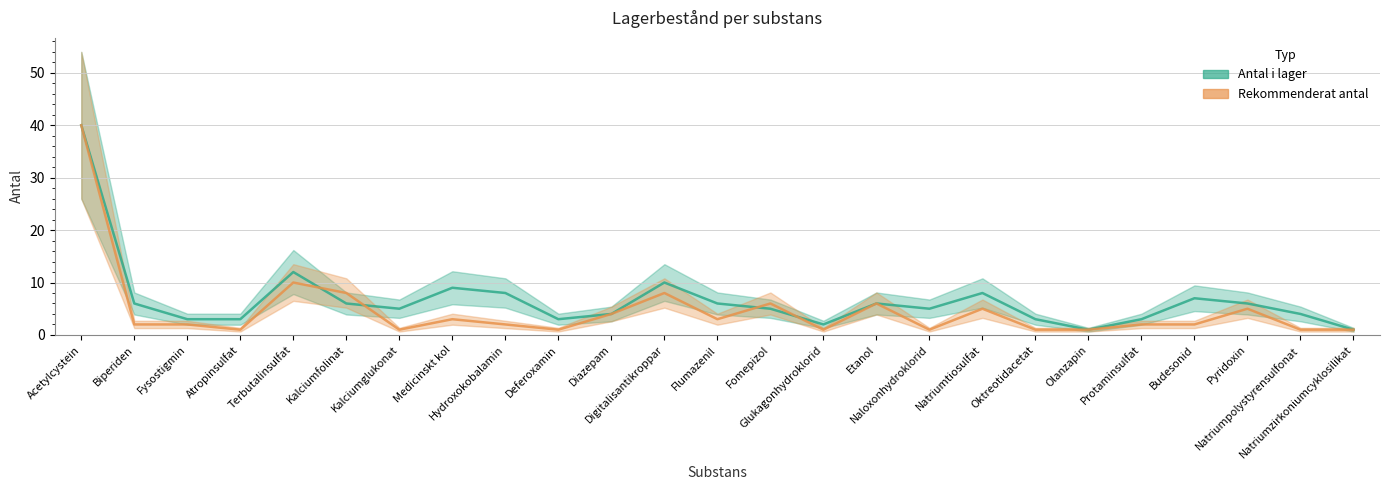

In Rekommenderat antal, how many points are lower than both neighbors (excluding endpoints)?

6